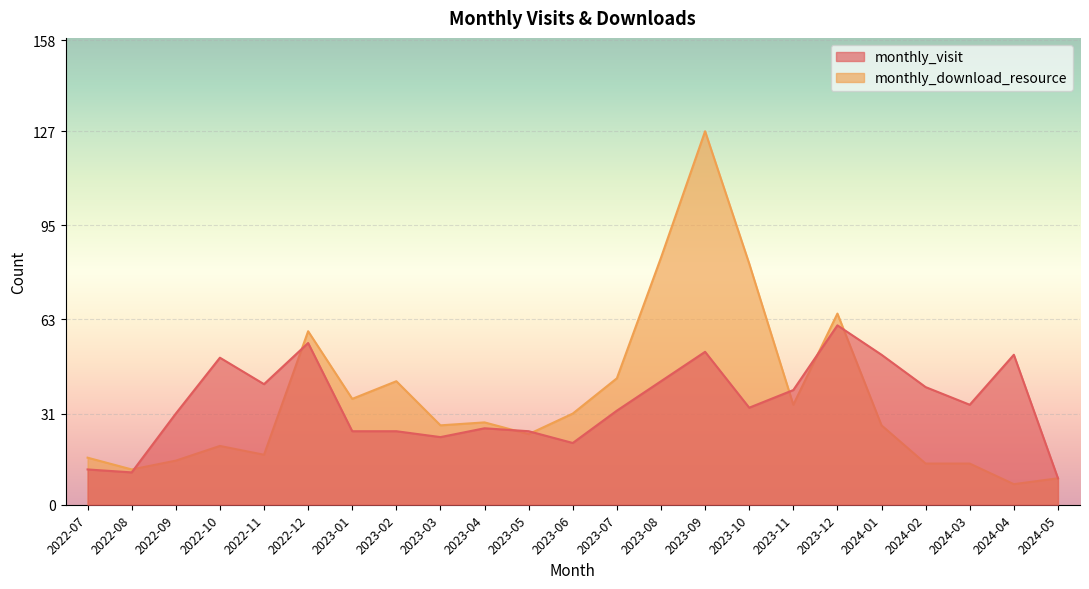

Where is the first local minimum for monthly_visit?

2022-08